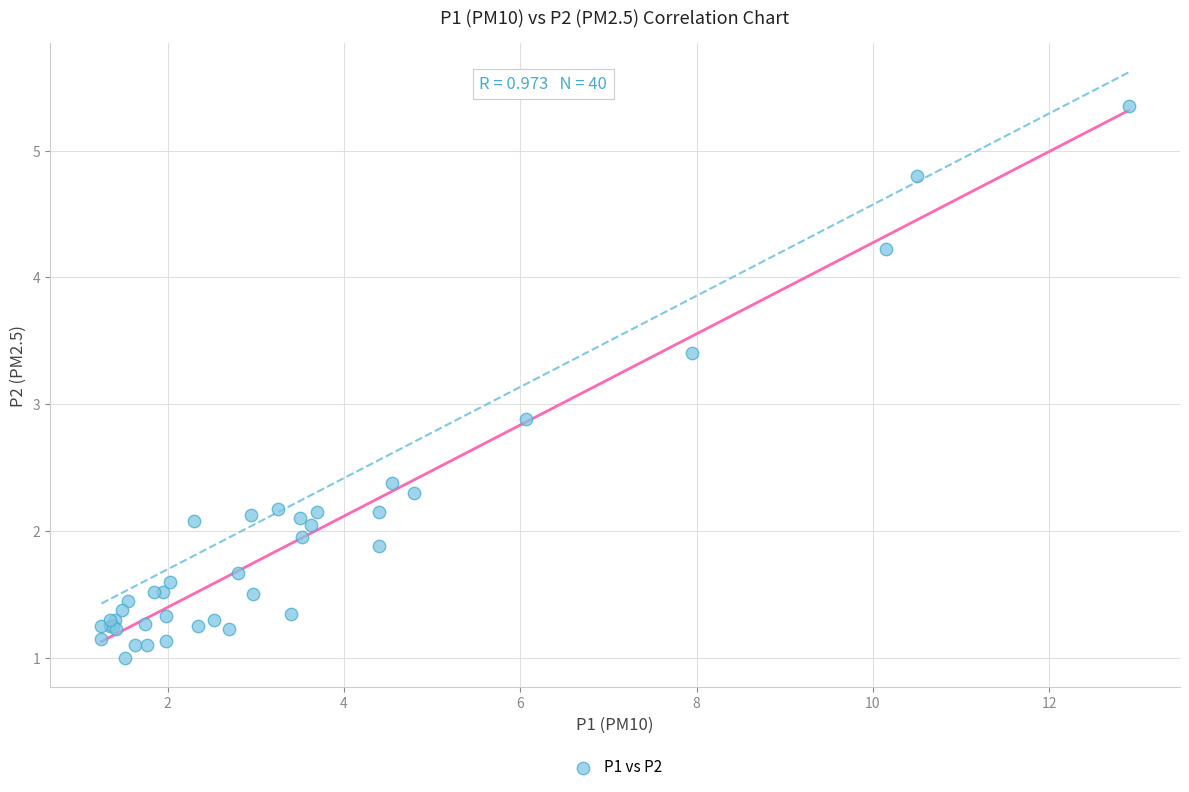

What Y value in the scatter plot is closest to 3?

2.9